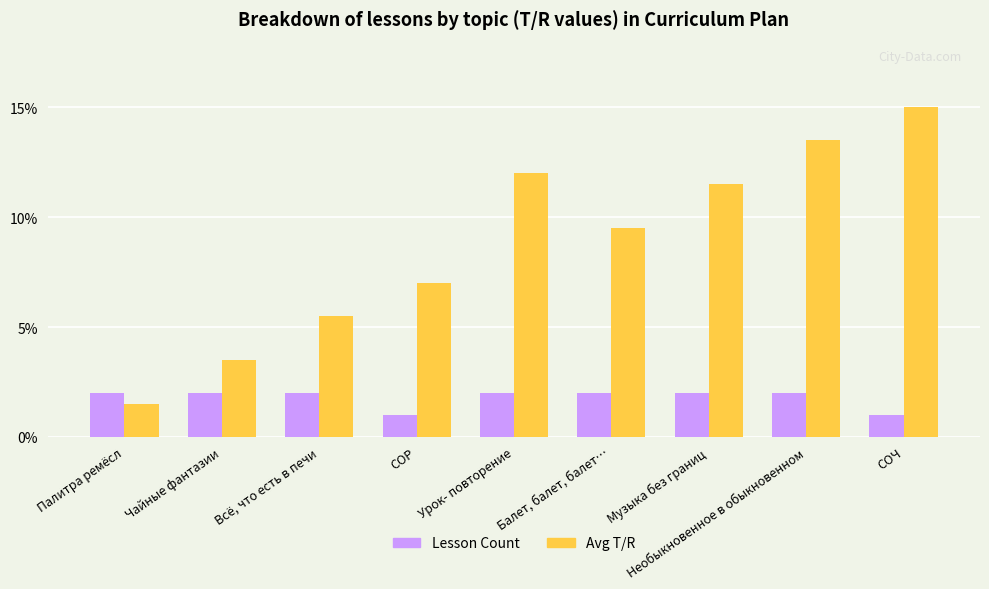

At which category is the sum across all series the highest?

СОЧ